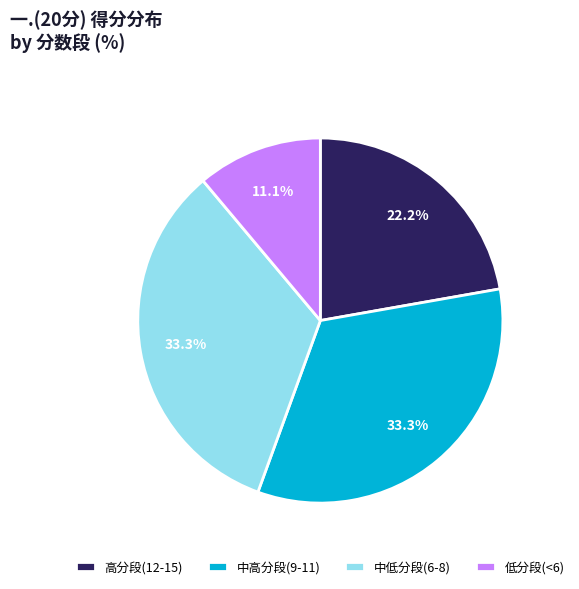

What percentage do 中高分段(9-11) and 高分段(12-15) together represent?

55.6%